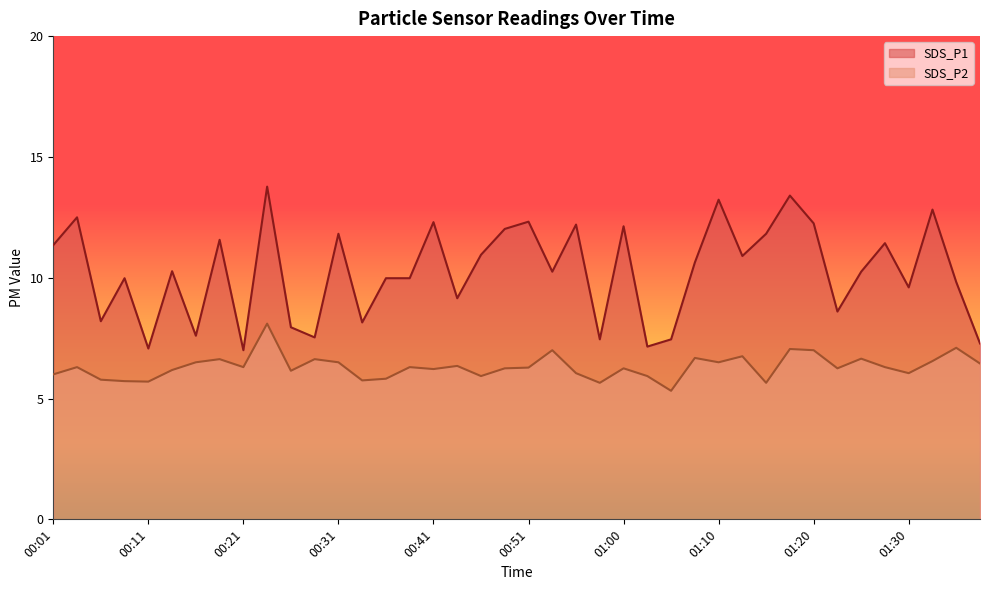

Which series has the widest spread of values?

SDS_P1